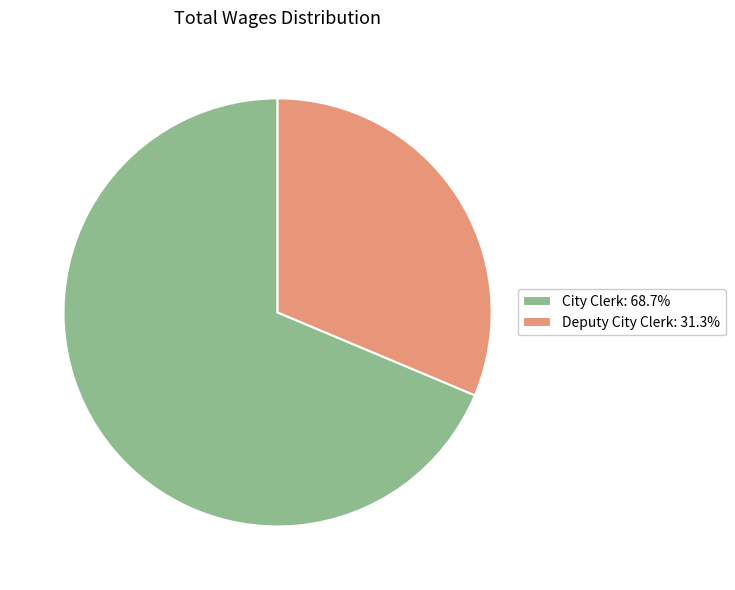

True or false: City Clerk accounts for 69% of the total.

True